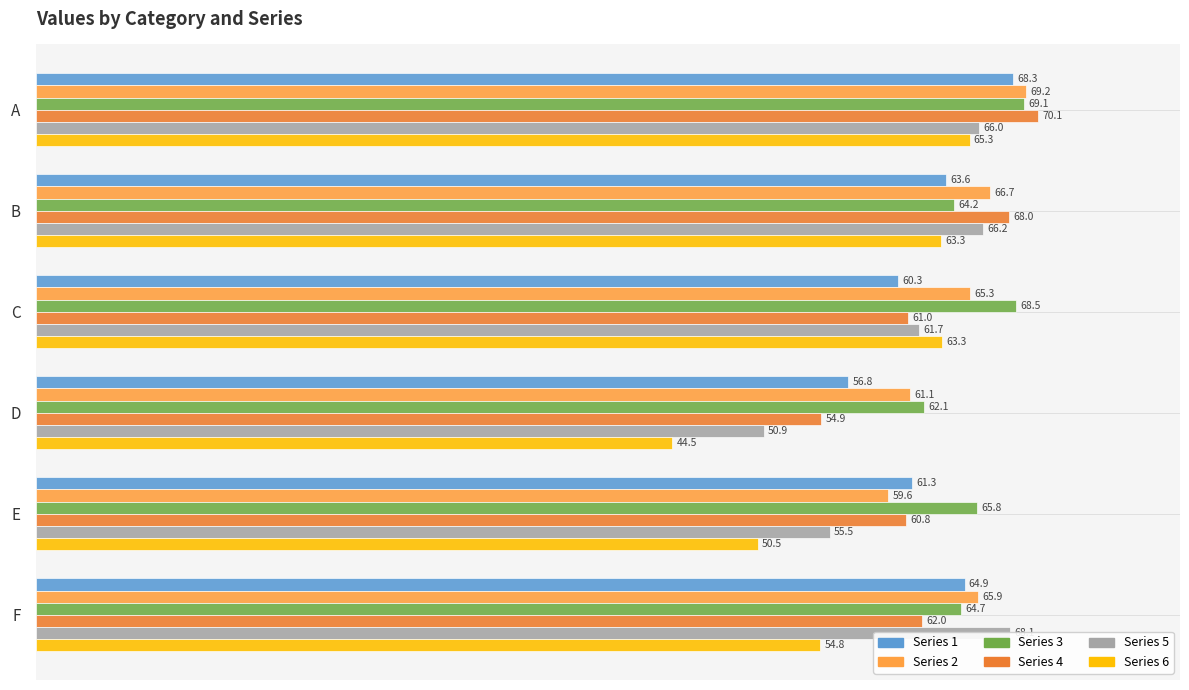

Which has a higher value, D or C?

C